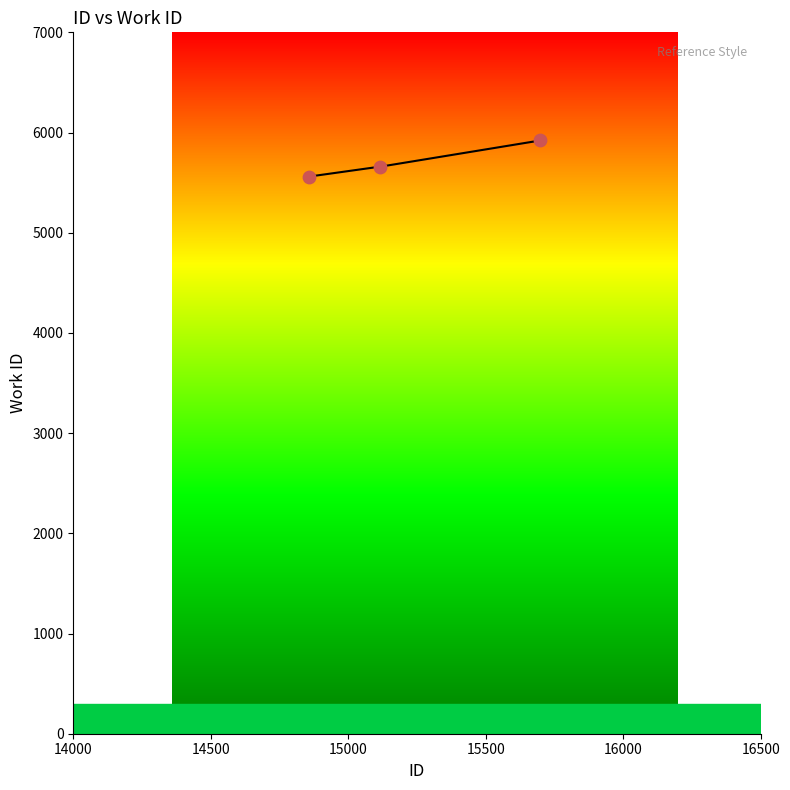

Approximately how many times larger is the value at 15699 compared to 15114?

1.0